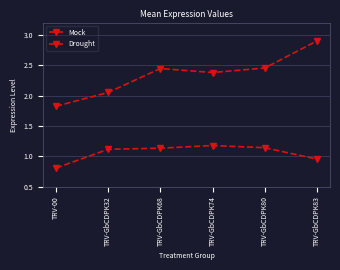

How many Mock values are between 0 and 1?

2